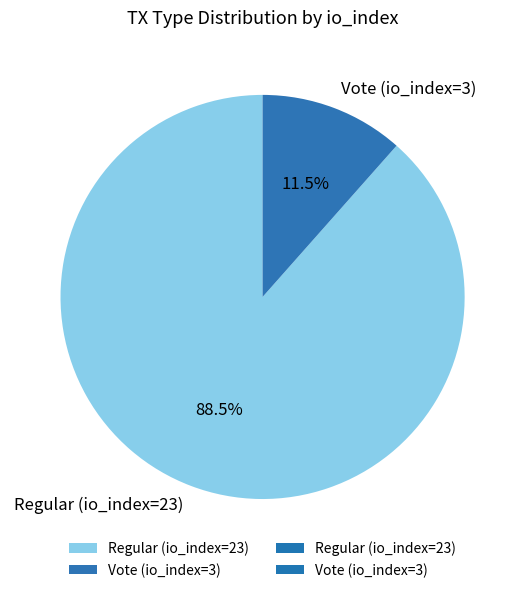

Between Regular (io_index=23) and Vote (io_index=3), which is larger?

Regular (io_index=23)